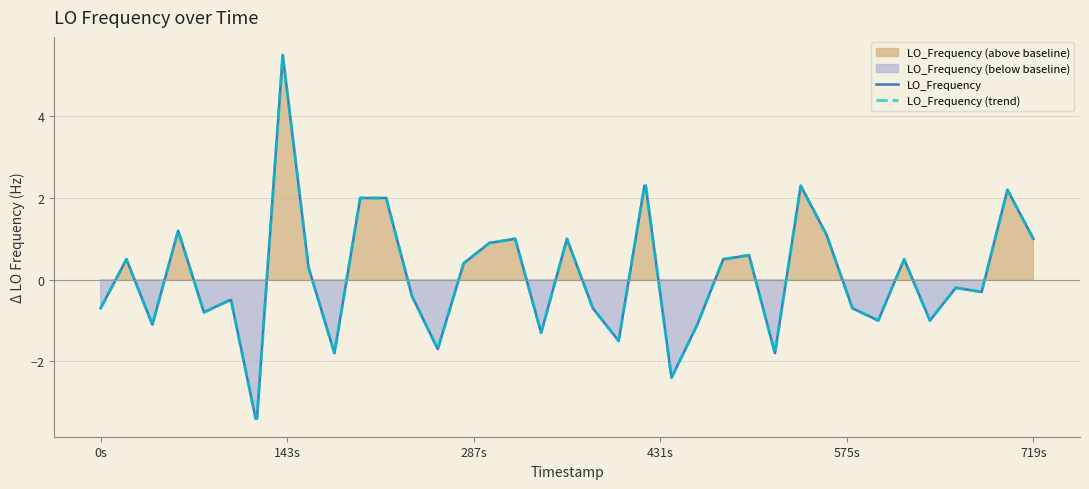

Does the chart have visible grid lines?

Yes